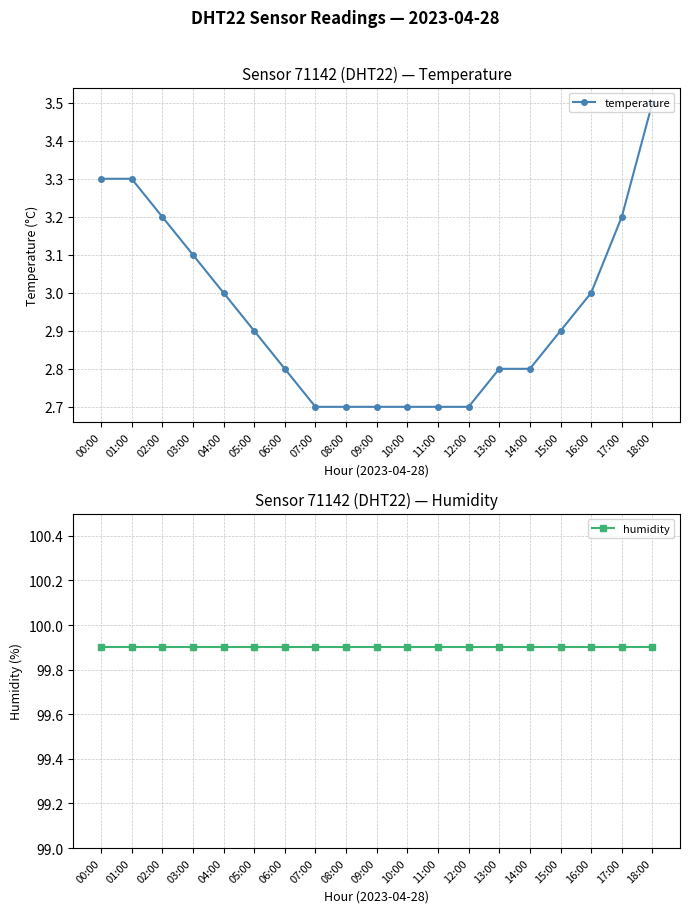

What is the difference between the temperature values at 06:00 and 16:00?

0.2